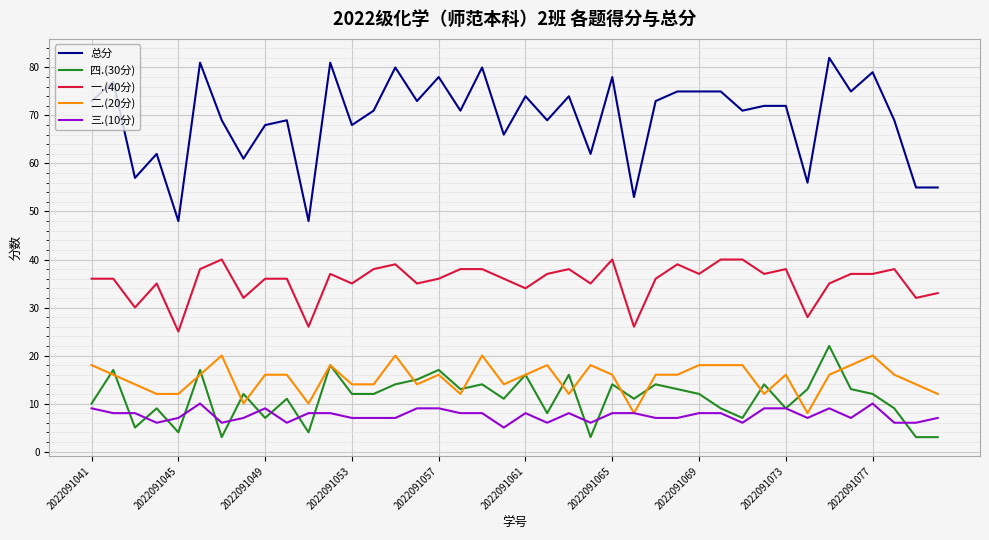

True or false: 总分 and 三.(10分) cross at least once.

False